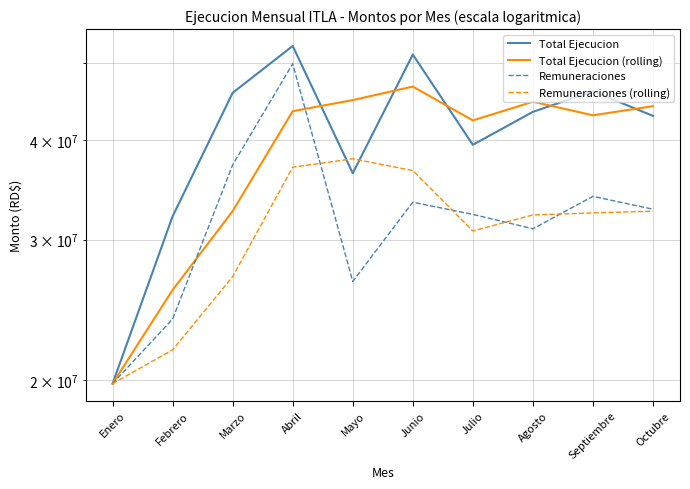

Is it true that Total Ejecucion (rolling) equals 25948979.0 at Febrero?

True